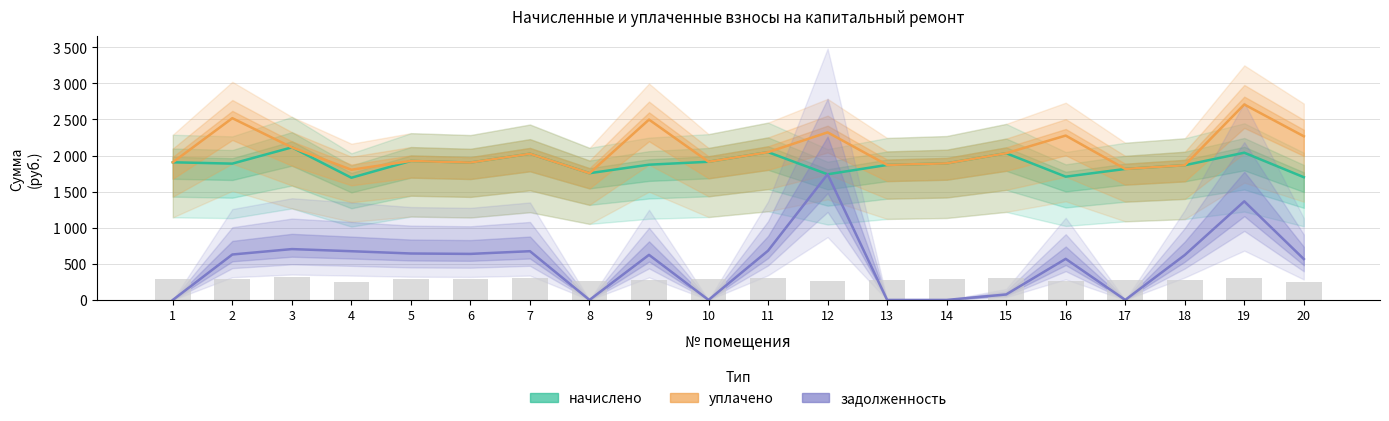

True or false: начислено has a value of 598.4 at 7.

False